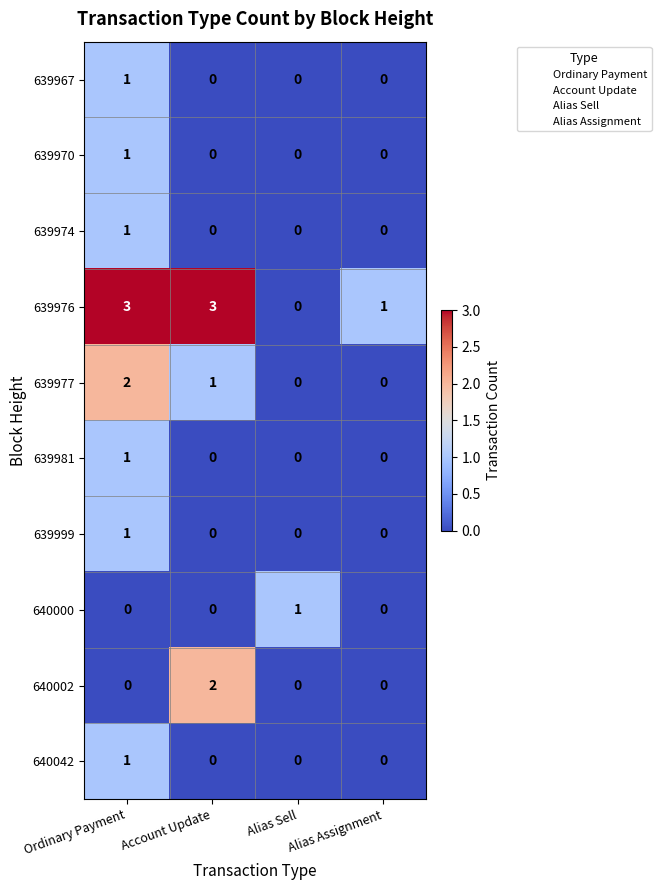

What is the sum of all 639976 values?

7